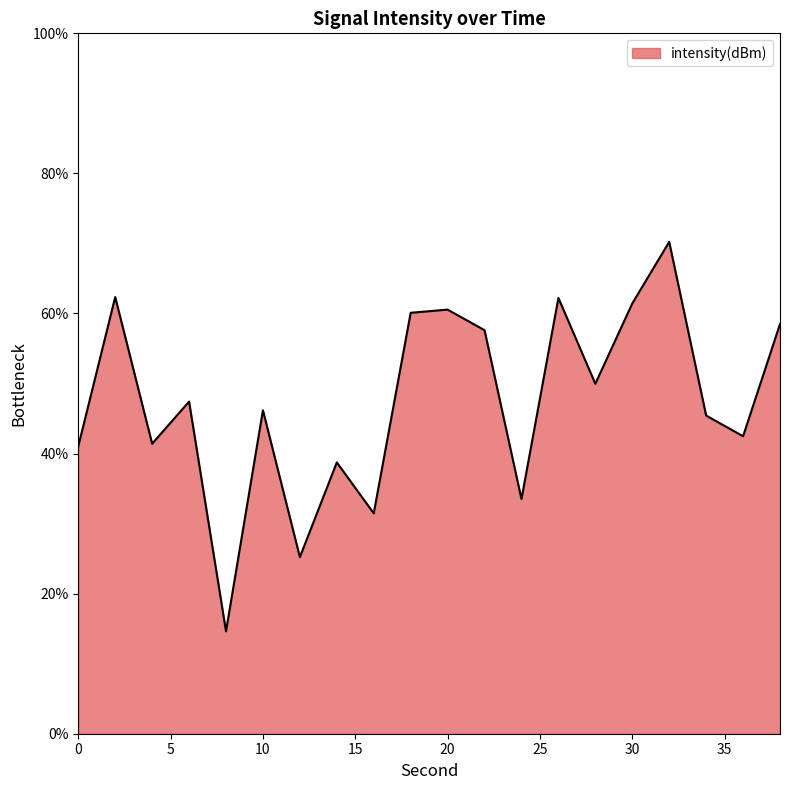

How many interior local peaks (higher than both neighbors) does the data have?

7